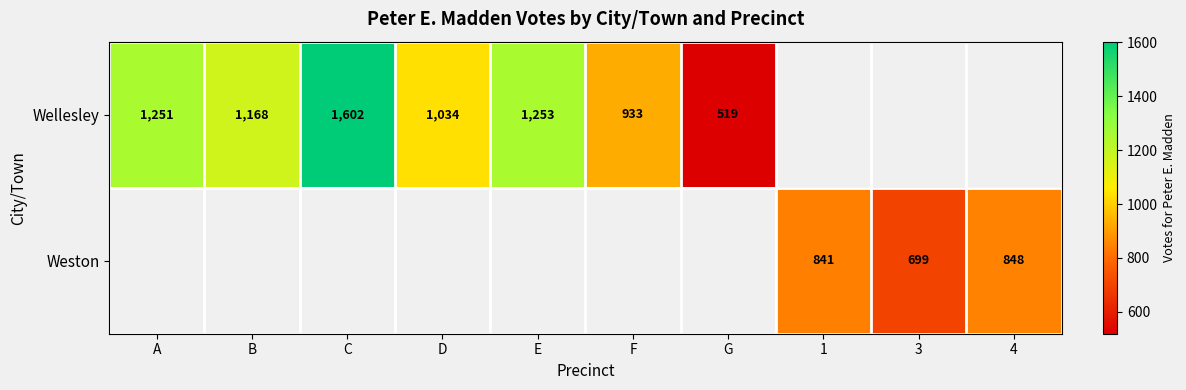

True or false: Wellesley has a value of 933 at F.

True